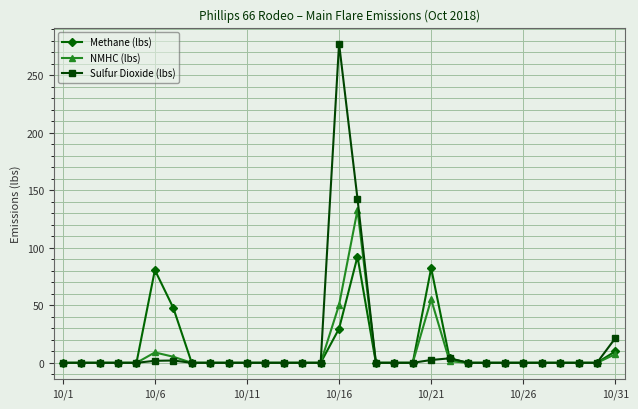

Which series has the largest range (max minus min)?

Sulfur Dioxide (lbs)